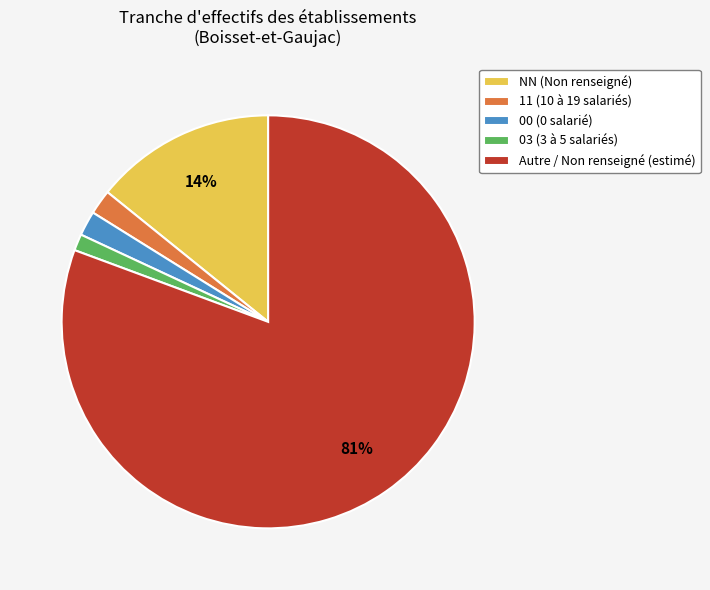

Which category has the biggest portion of the pie?

Autre / Non renseigné (estimé)